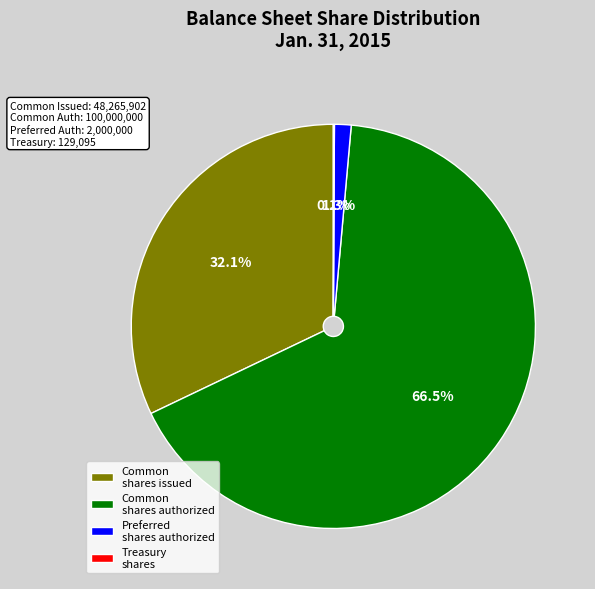

Is the sum of Preferred shares authorized and Common shares issued greater than half?

No